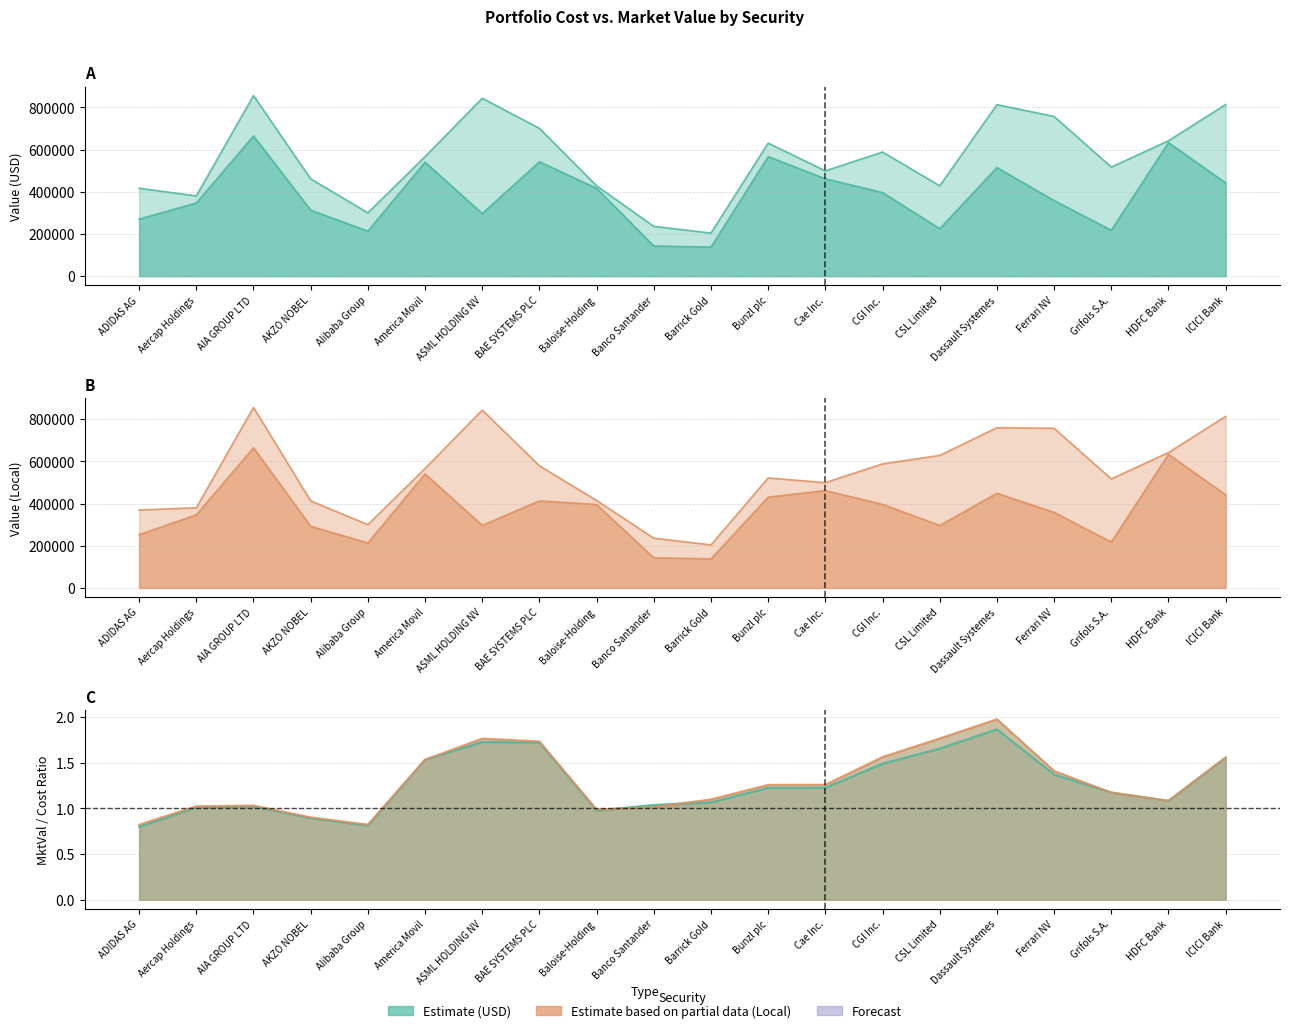

At which category is the sum across all series the highest?

AIA GROUP LTD